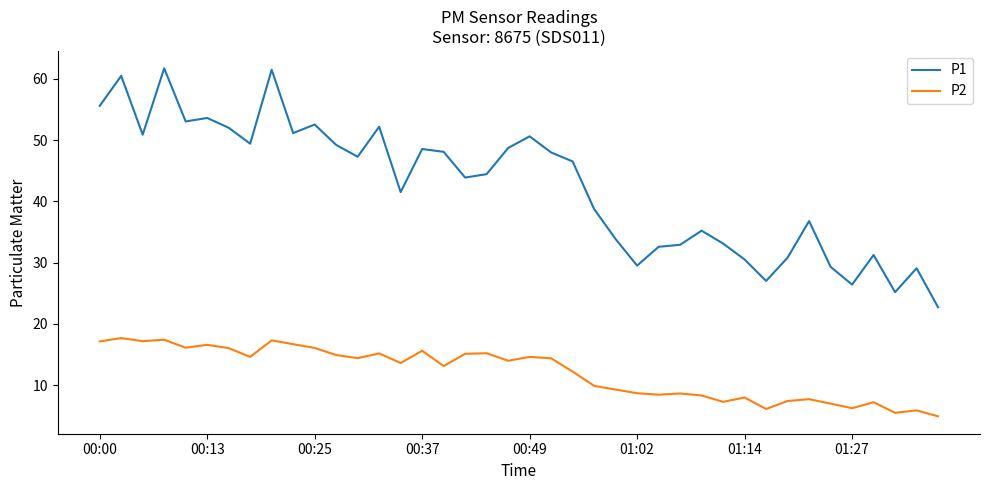

What is the greatest value displayed?

61.7